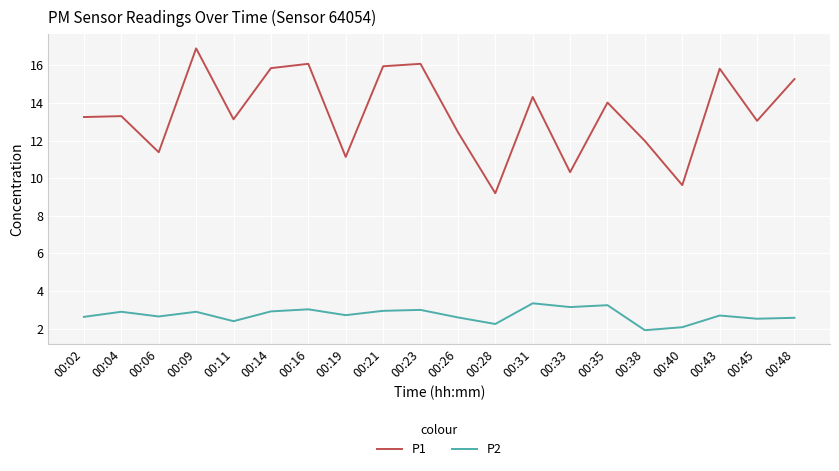

True or false: P1 and P2 cross at least once.

False